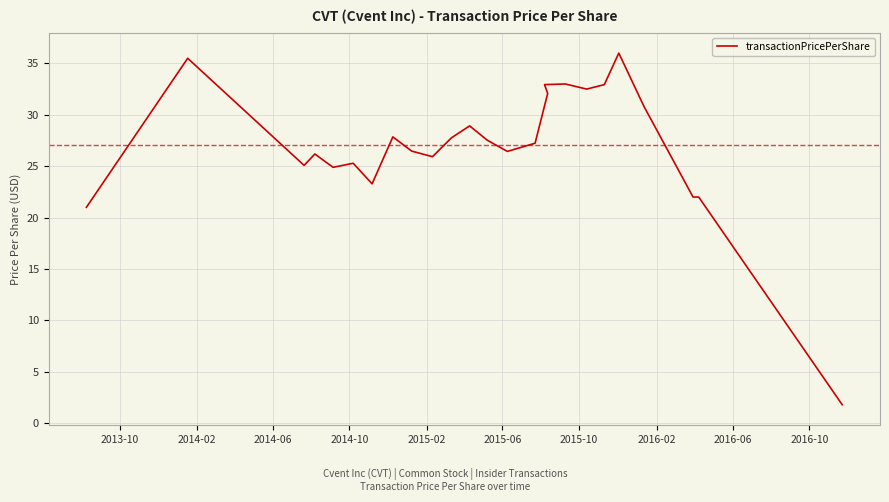

What is the value of the 8th point from the left?

27.9